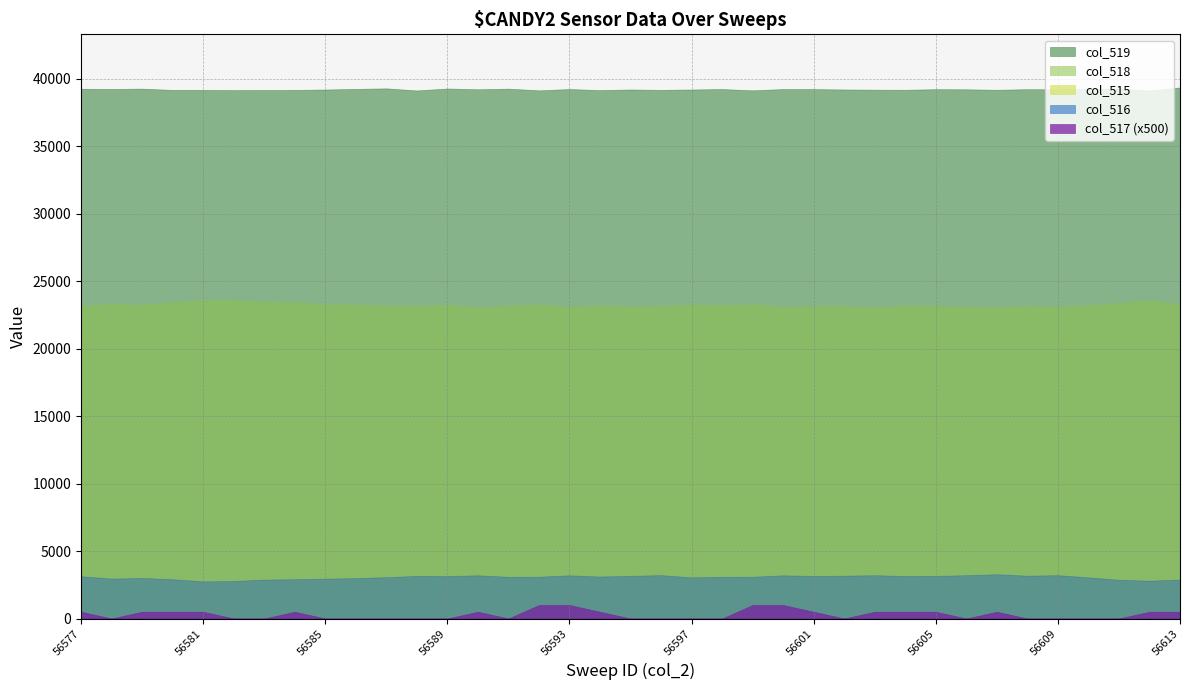

Which has a higher value, 56582 or 56613?

56613